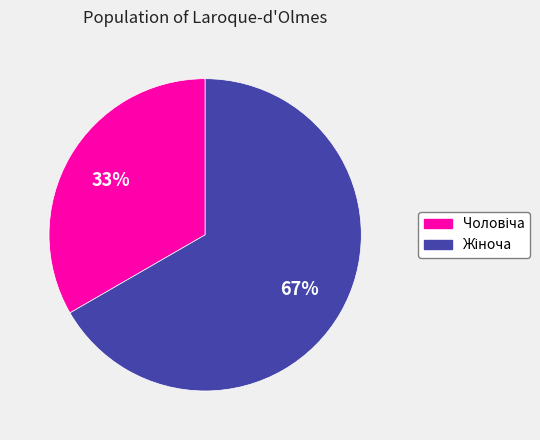

To the nearest percent, what is the average slice percentage?

50%